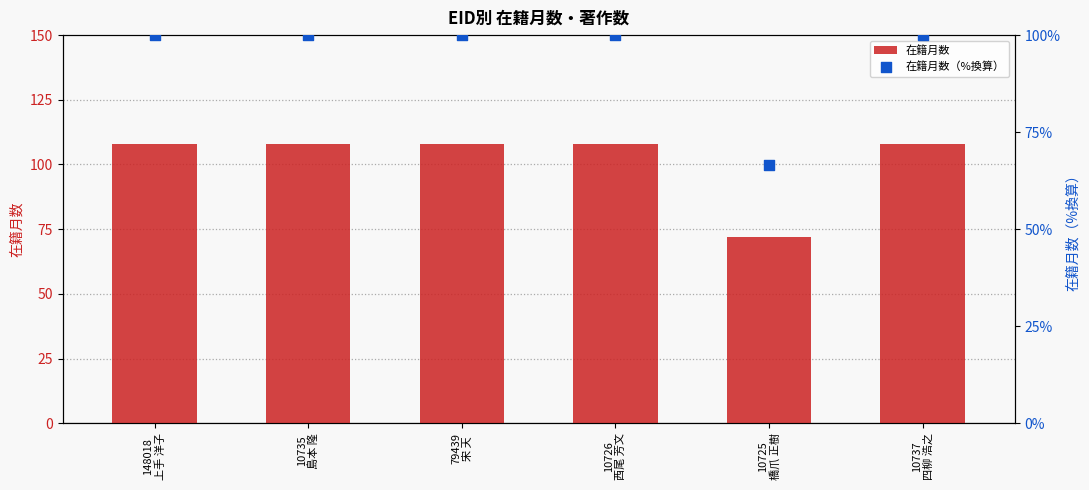

Is the value of 在籍月数（%換算） at 10735
島本 隆 greater than the value of 在籍月数 at 10726
西尾 芳文?

No